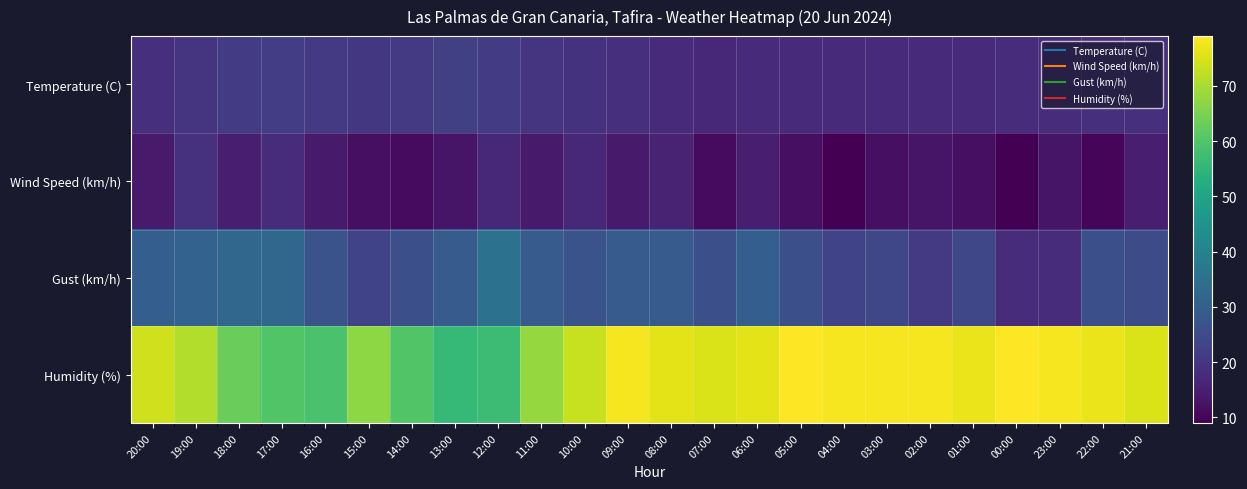

What is the greatest value displayed?

79.0